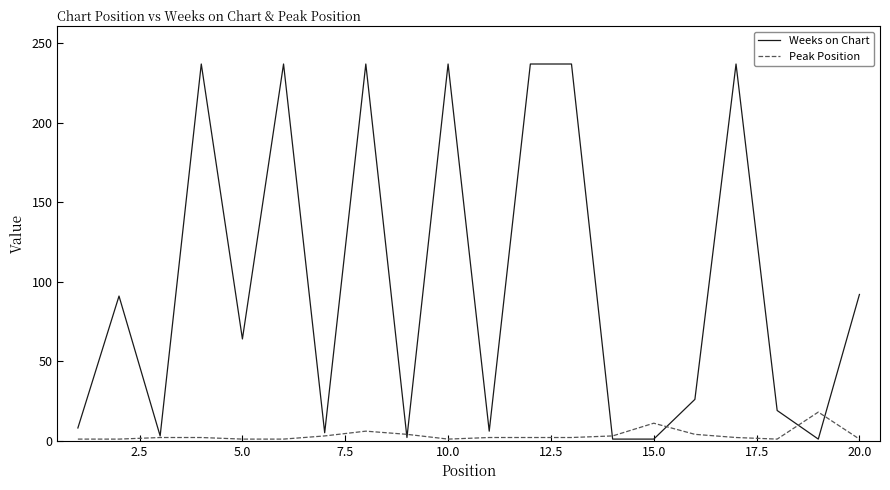

List the series in order of their overall mean, highest first.

Weeks on Chart, Peak Position